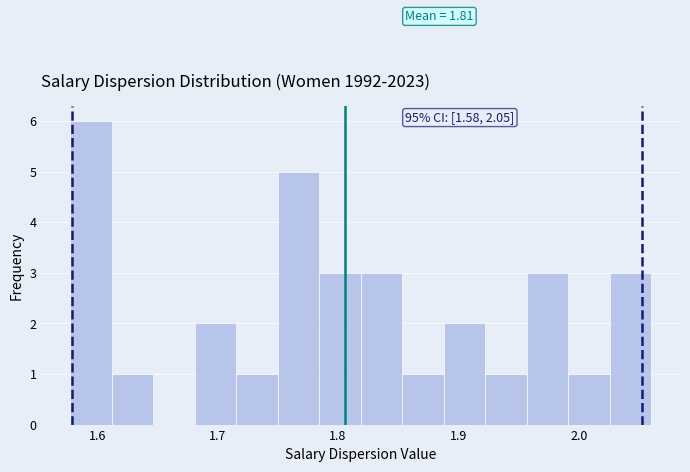

Read against the x-axis, roughly where is the centre of the tallest bar?

1.59